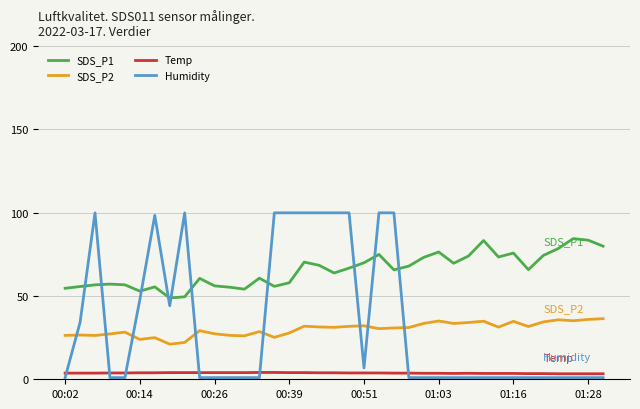

True or false: Humidity and SDS_P2 cross at least once.

True